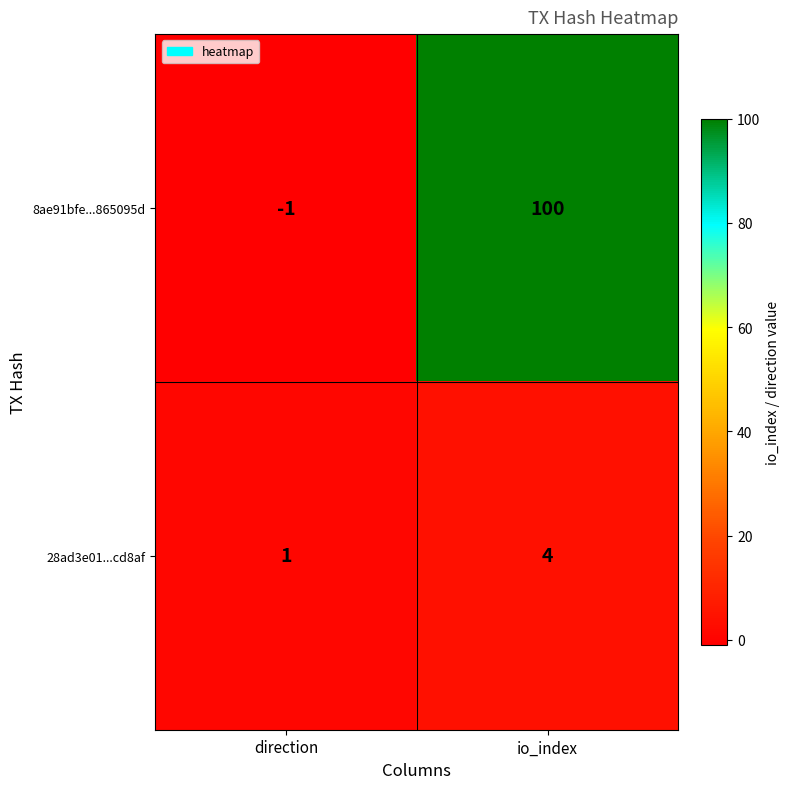

True or false: 8ae91bfe...865095d has a value of -2 at direction.

False